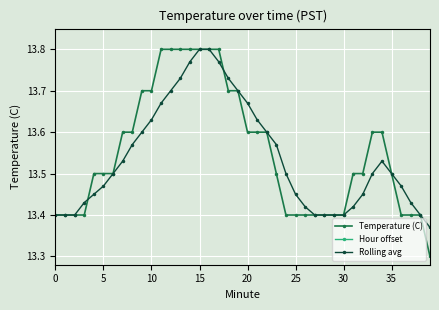

Is it true that Hour offset equals 0.2 at 9?

False